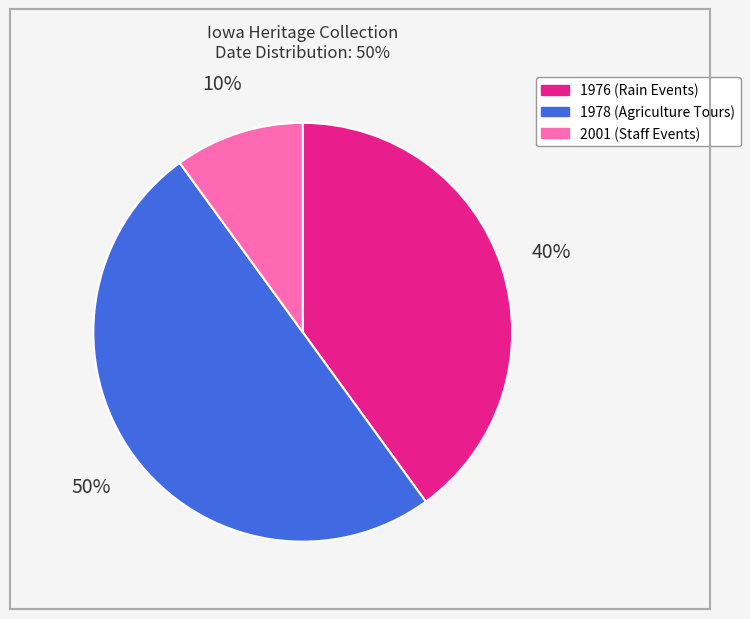

To the nearest percent, what is the average slice percentage?

33%